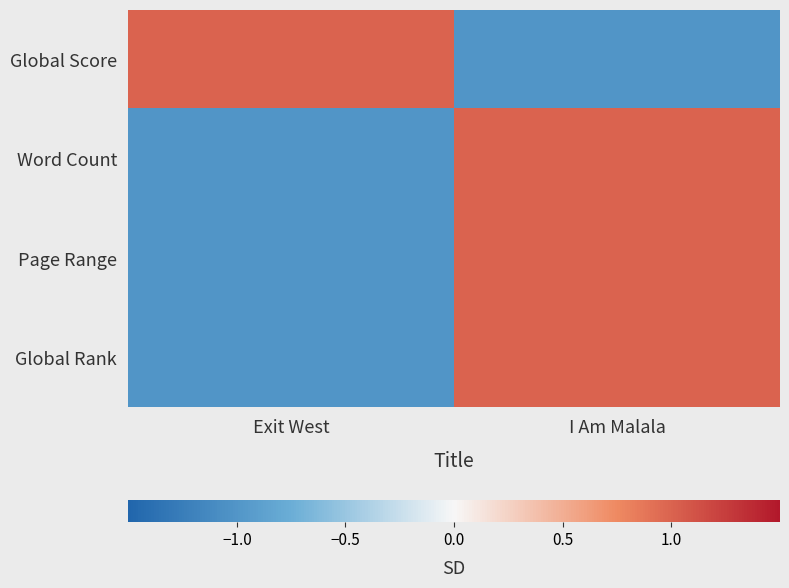

List the series in order of their peak value, lowest first.

Global Score, Word Count, Page Range, Global Rank